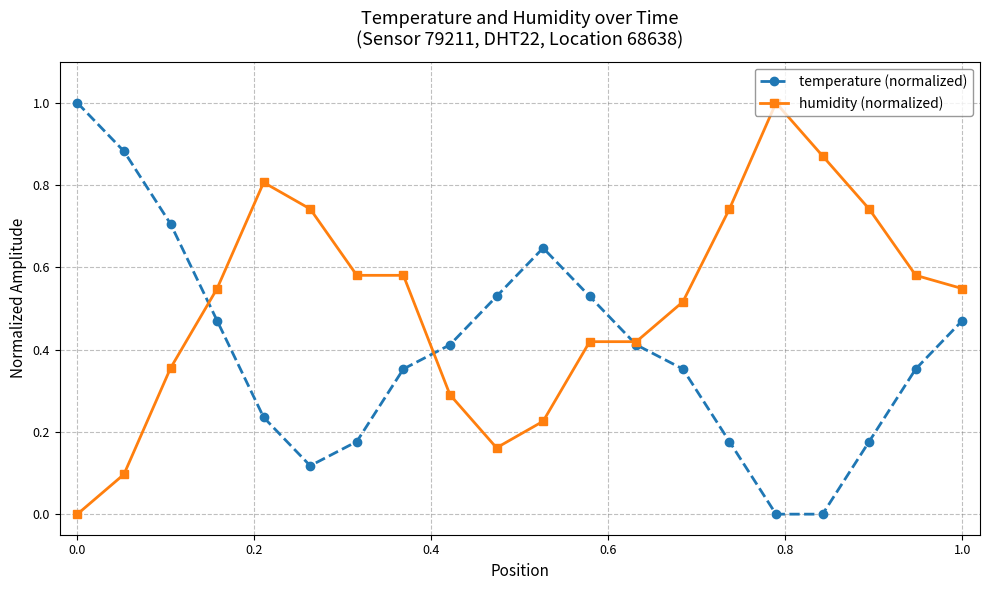

What is the difference between the maximum and minimum values in the humidity (normalized) series?

1.0